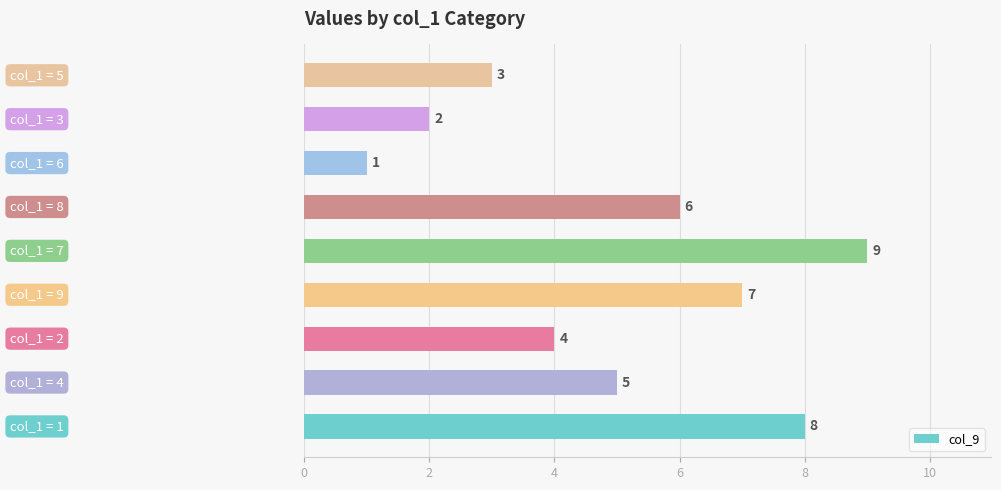

What is the maximum value shown in the chart?

9